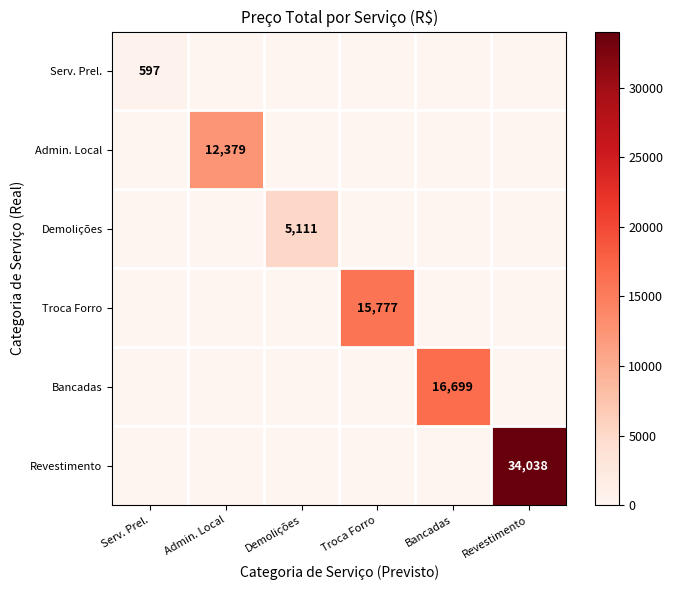

What is the greatest value displayed?

34038.4